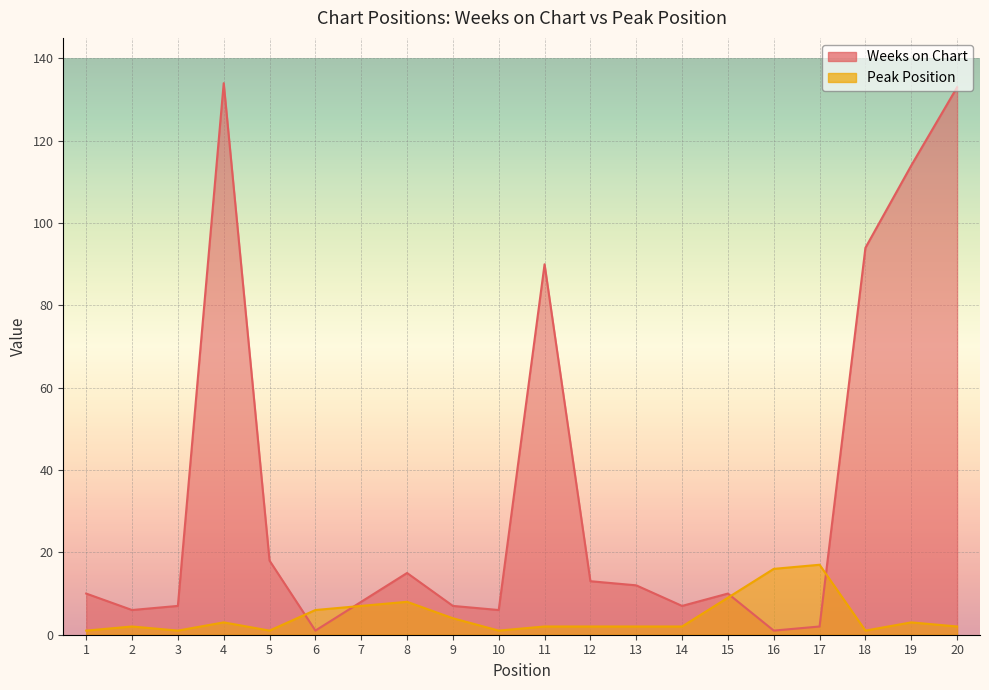

Reading left to right, extract all data points from this chart.

Weeks on Chart: 1=10	2=6	3=7	4=134	5=18	6=1	7=8	8=15	9=7	10=6	11=90	12=13	13=12	14=7	15=10	16=1	17=2	18=94	19=114	20=133
Peak Position: 1=1	2=2	3=1	4=3	5=1	6=6	7=7	8=8	9=4	10=1	11=2	12=2	13=2	14=2	15=9	16=16	17=17	18=1	19=3	20=2